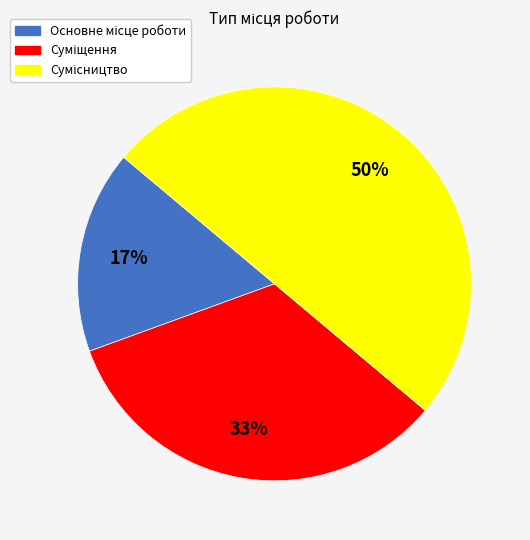

How many slices are in this pie chart?

3